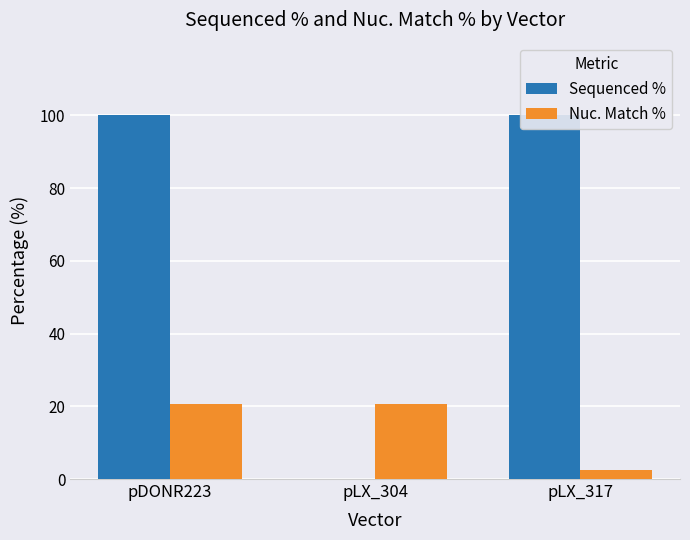

How many bars are there in each group?

2